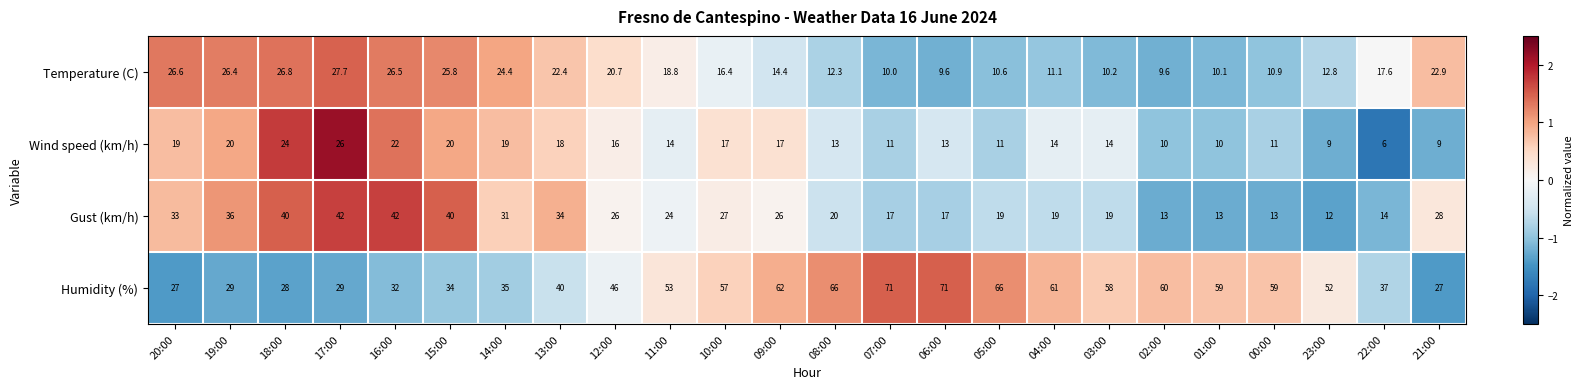

Is it true that Wind speed (km/h) equals 20.0 at 19:00?

True